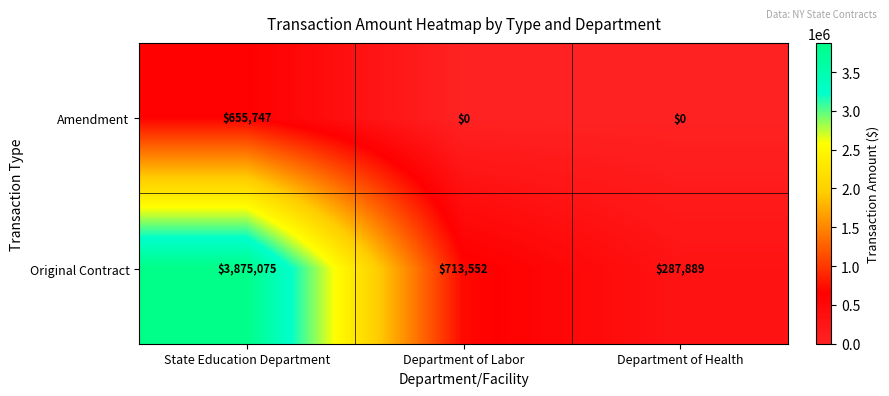

What is the maximum value shown in the chart?

3875075